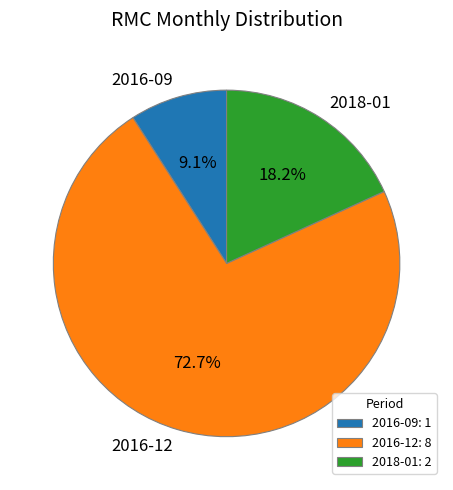

To the nearest percent, what is the combined percentage of 2018-01 and 2016-12?

91%